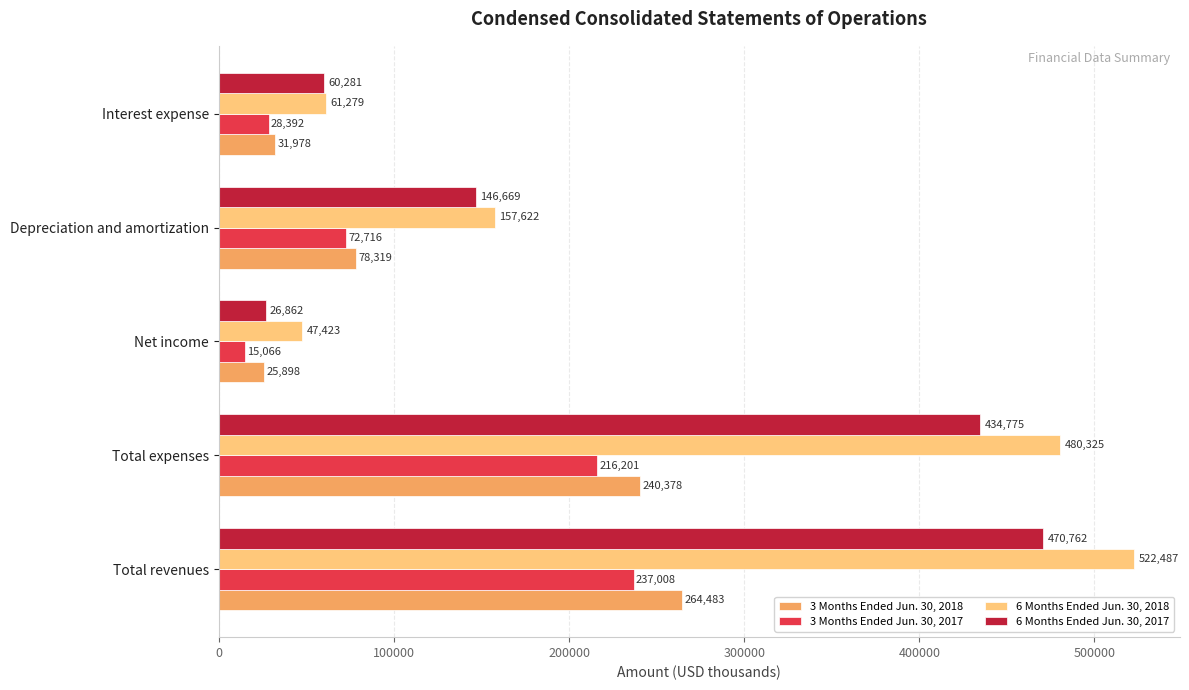

At which label is 6 Months Ended Jun. 30, 2018 closest to 284955?

Depreciation and amortization